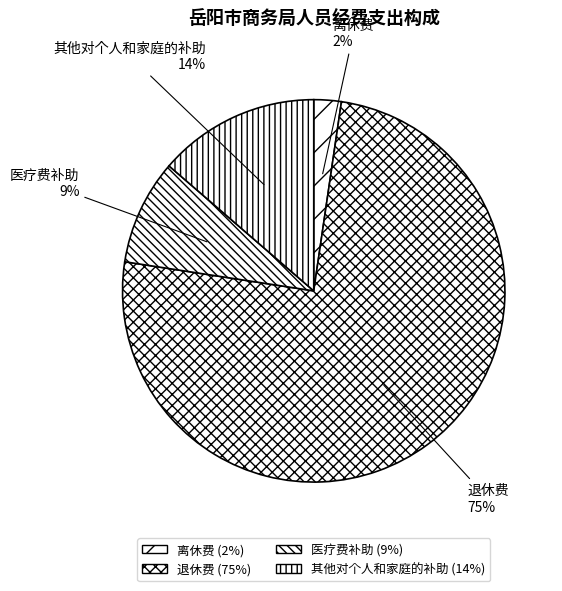

Do 离休费 and 退休费 together represent more than half of the pie?

Yes